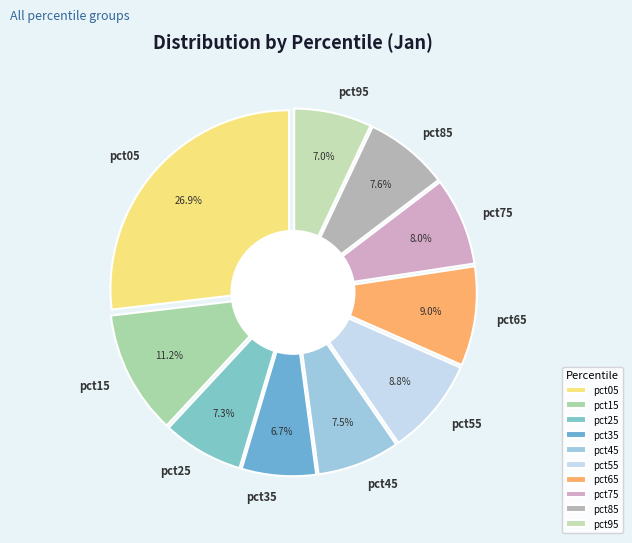

What percentage is NOT represented by pct95?

93.0%